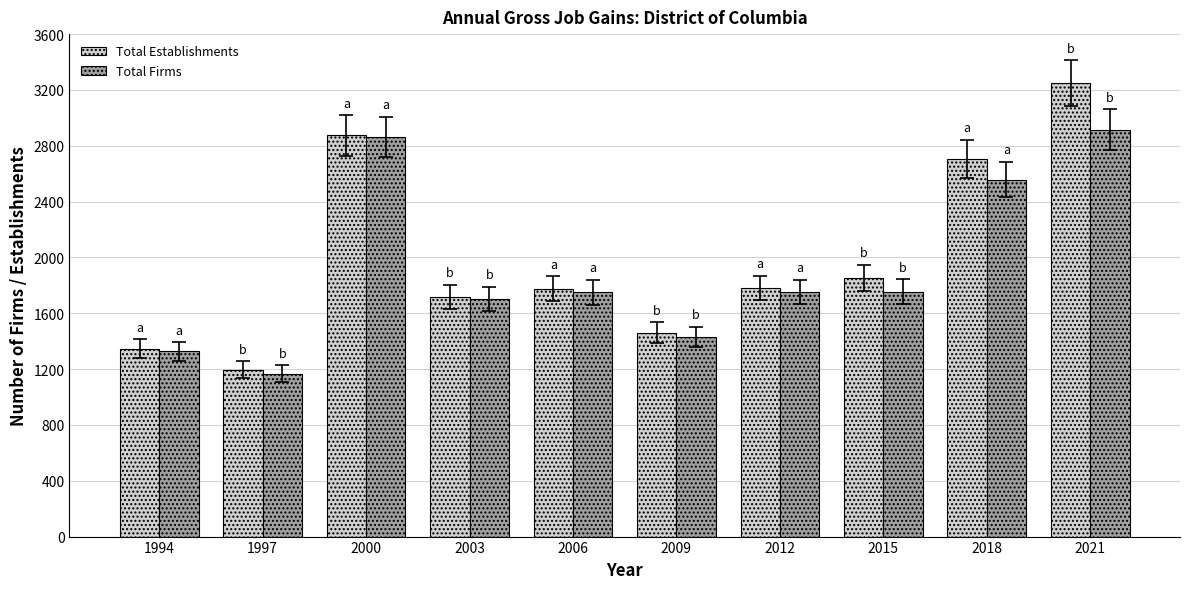

What is the spread (max minus min) of values at 1997?

29